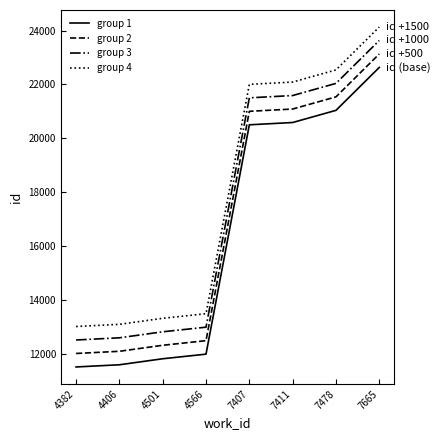

List the series in order of their overall mean, highest first.

group 4, group 3, group 2, group 1